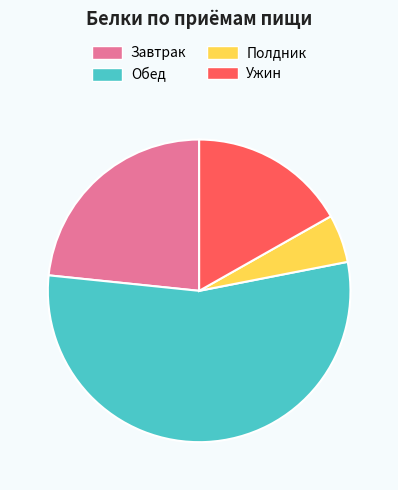

Which slice is the largest?

Обед